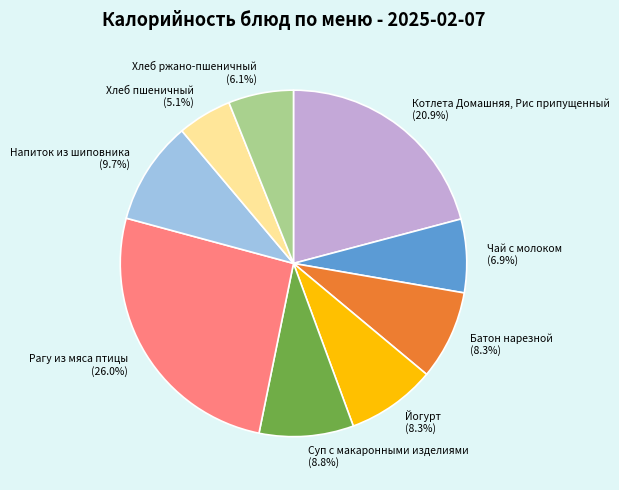

To the nearest percent, what portion does Суп с макаронными изделиями represent?

9%